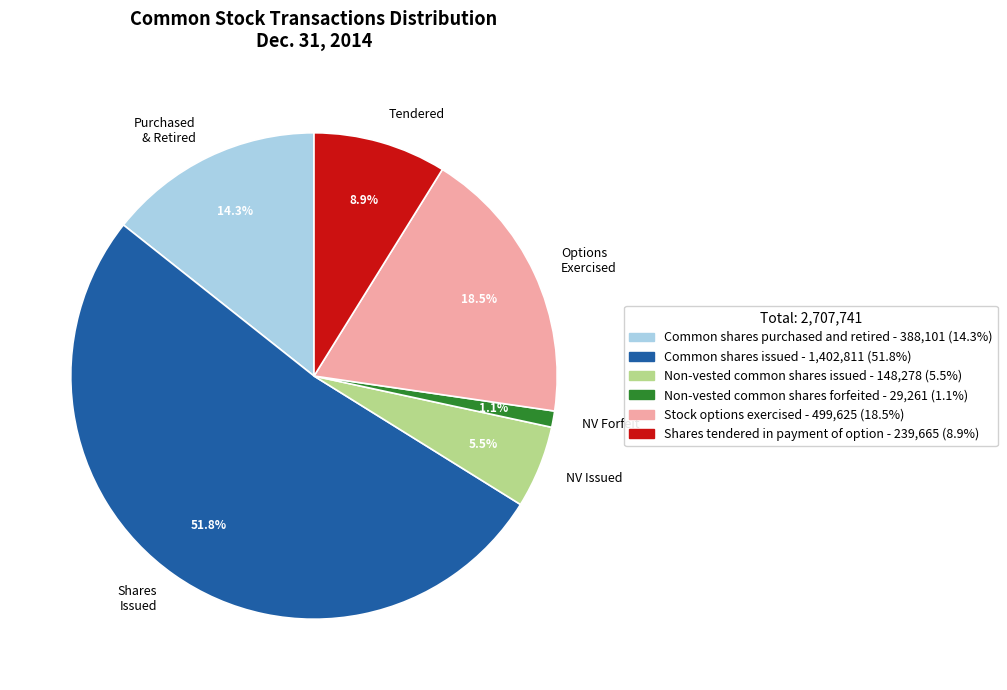

Is the sum of NV Forfeit and Options Exercised greater than half?

No